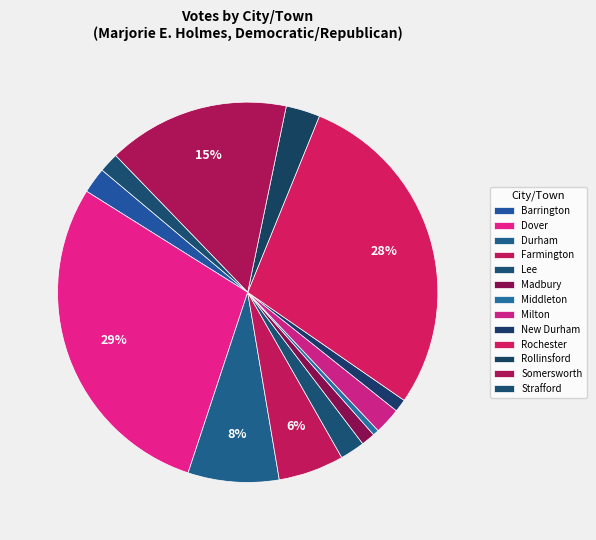

How many segments does this pie chart have?

13